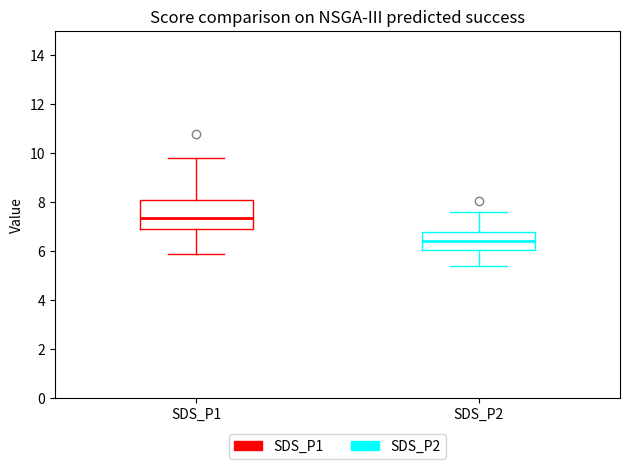

Which box is the tallest, from its lower edge to its upper edge?

SDS_P1